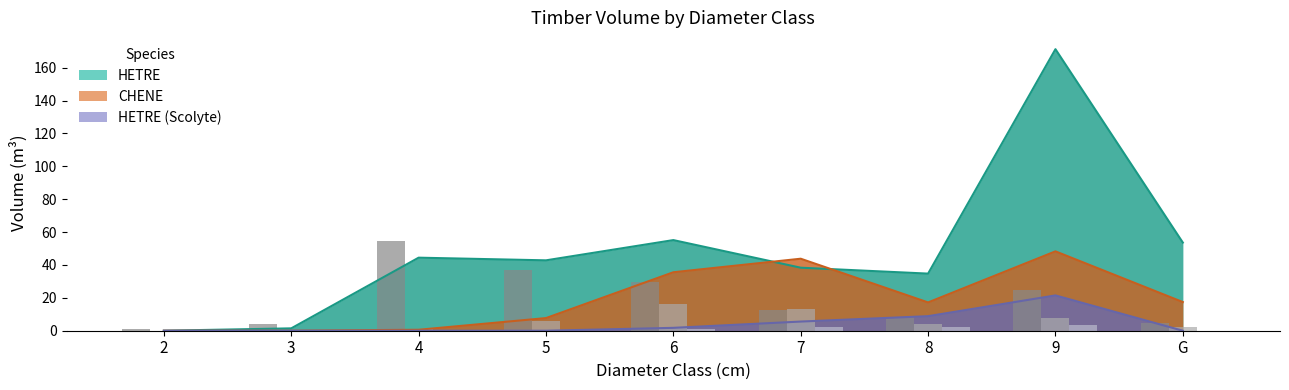

Reading left to right, what are all the values shown in this chart?

HETRE (nbre): 2=1.0	3=4.0	4=54.5	5=37.0	6=29.5	7=12.5	8=8.5	9=24.5	G=5.0
CHENE (nbre): 2=0.0	3=0.0	4=1.0	5=6.0	6=16.0	7=13.5	8=4.0	9=8.0	G=2.0
HETRE Scolyte (nbre): 2=0.0	3=0.0	4=0.0	5=0.0	6=1.0	7=2.0	8=2.0	9=3.5	G=0.0